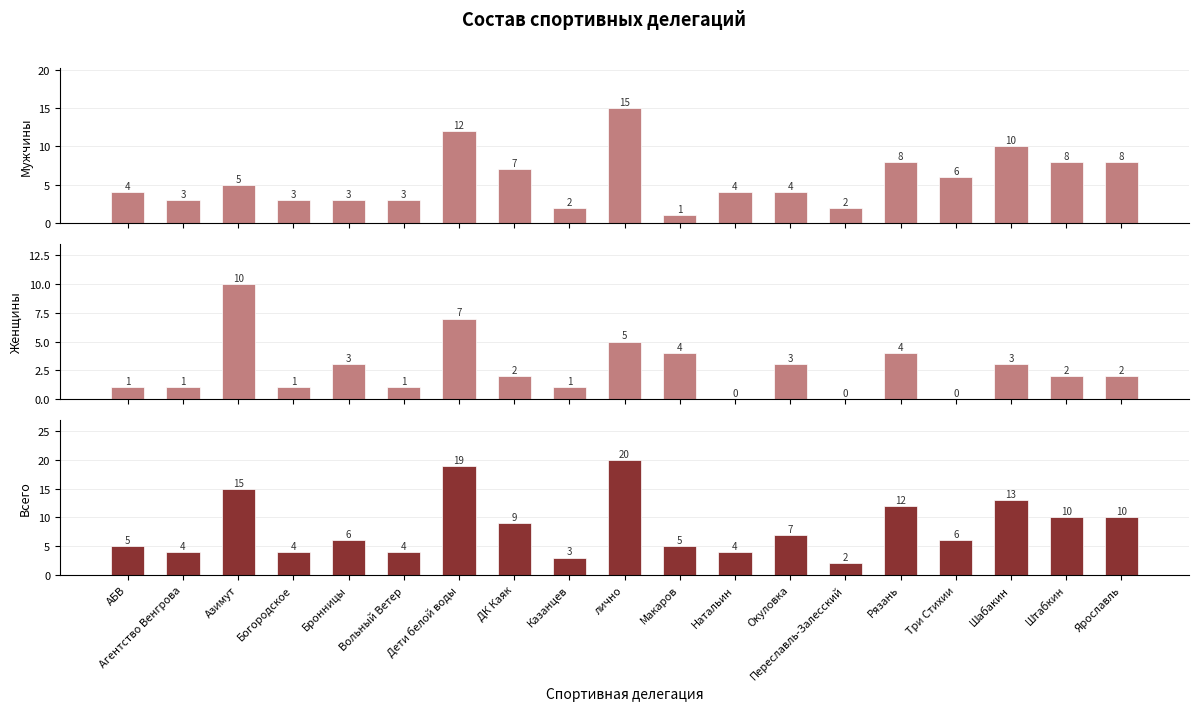

What is the total value across all series at Макаров?

10